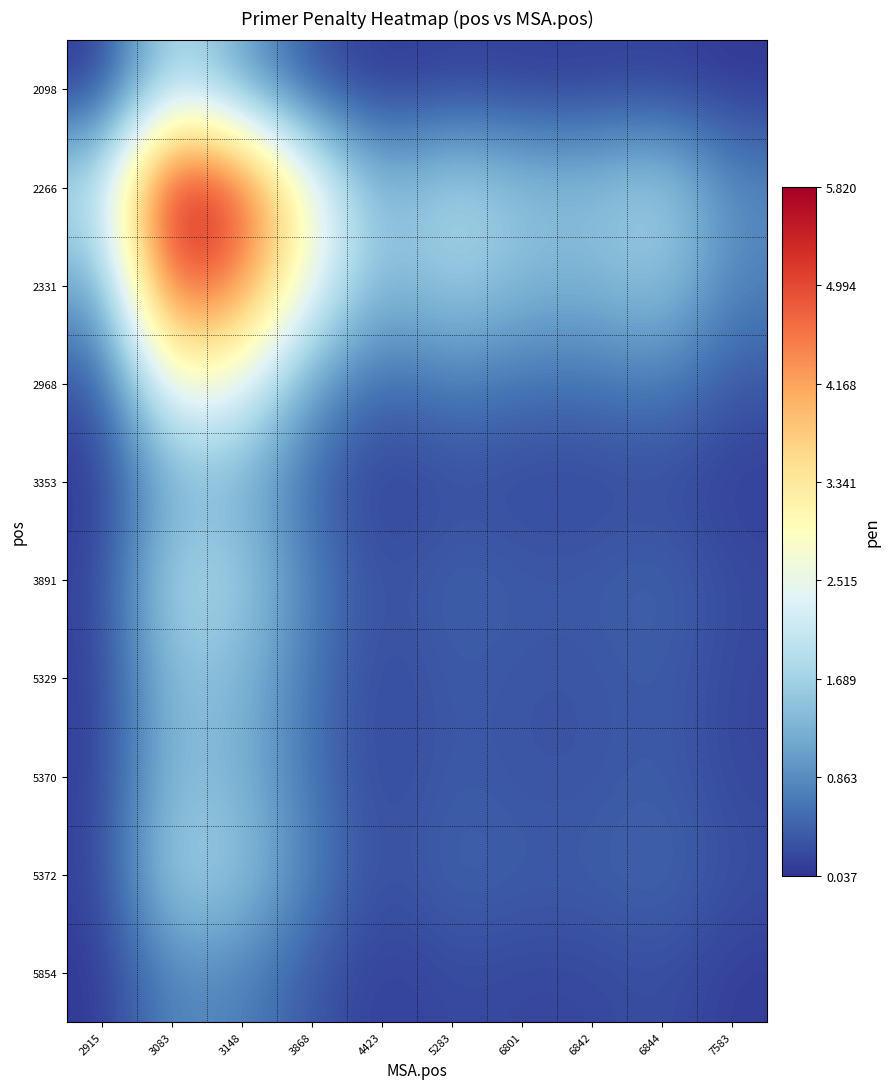

List the series in order of their peak value, lowest first.

5854, 3353, 5370, 5329, 5372, 3891, 2098, 2968, 2331, 2266